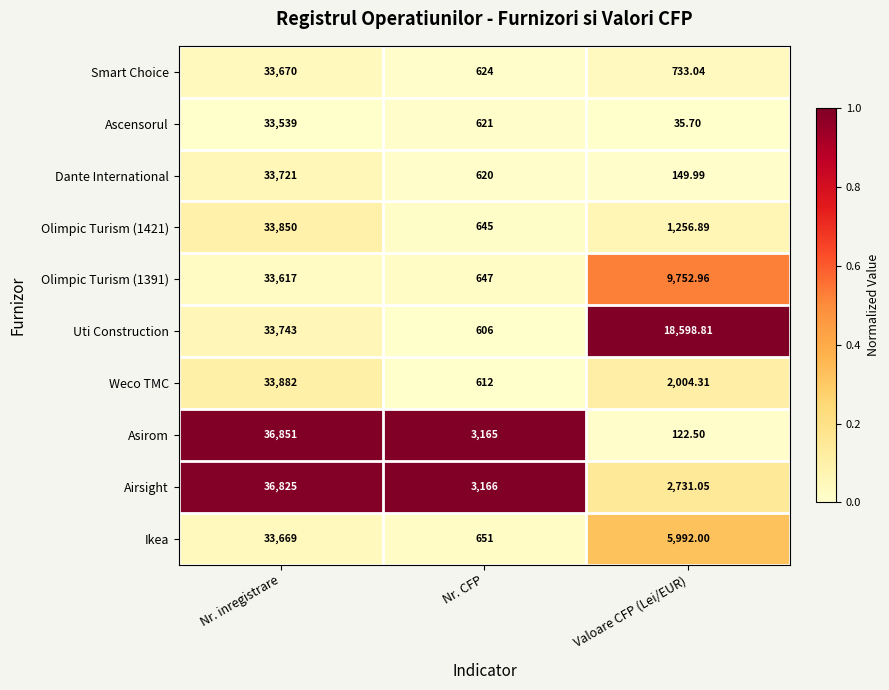

How many series are shown in this chart?

10